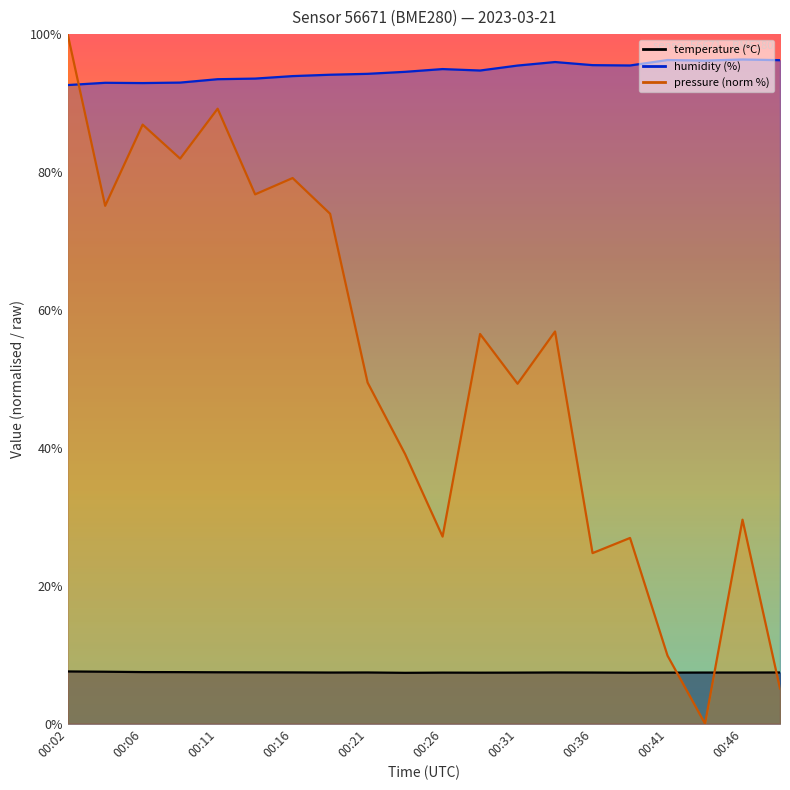

Rank the categories by pressure_norm value from highest to lowest.

00:02, 00:11, 00:06, 00:09, 00:16, 00:14, 00:04, 00:19, 00:34, 00:29, 00:21, 00:31, 00:24, 00:46, 00:26, 00:39, 00:36, 00:41, 00:48, 00:43